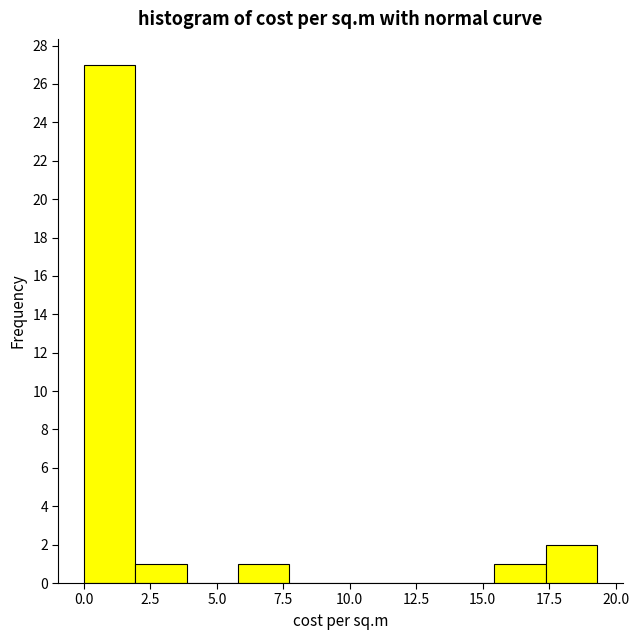

Around what value on the x-axis is the tallest bar? Give the approximate position of its centre, as read against the axis.

1.0